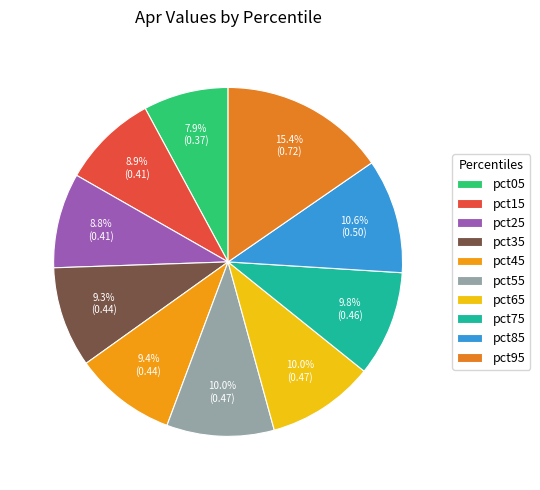

Is there a majority slice in this chart?

No